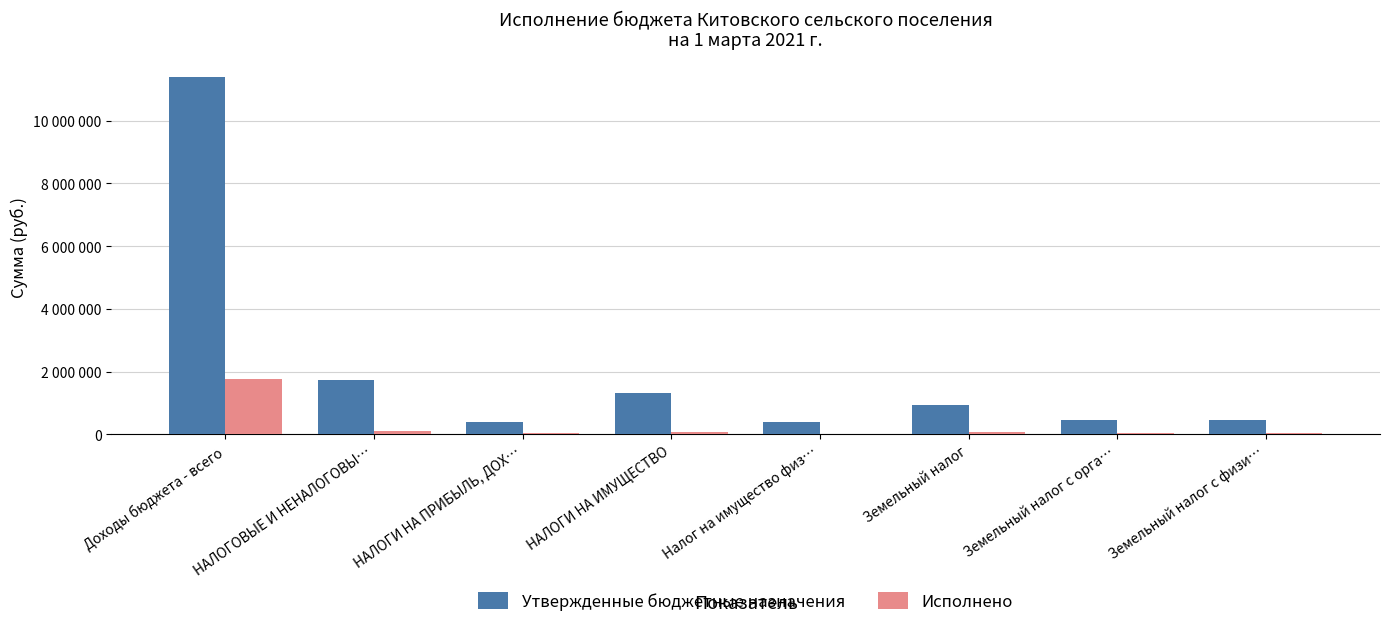

Reading left to right, extract all data points from this chart.

Утвержденные бюджетные назначения: Доходы бюджета - всего=11410261.0	НАЛОГОВЫЕ И НЕНАЛОГОВЫ…=1730000.0	НАЛОГИ НА ПРИБЫЛЬ, ДОХ…=400000.0	НАЛОГИ НА ИМУЩЕСТВО=1330000.0	Налог на имущество физ…=400000.0	Земельный налог=930000.0	Земельный налог с орга…=460000.0	Земельный налог с физи…=470000.0
Исполнено: Доходы бюджета - всего=1766735.9	НАЛОГОВЫЕ И НЕНАЛОГОВЫ…=120094.7	НАЛОГИ НА ПРИБЫЛЬ, ДОХ…=44195.5	НАЛОГИ НА ИМУЩЕСТВО=75899.2	Налог на имущество физ…=8071.7	Земельный налог=67827.6	Земельный налог с орга…=38716.4	Земельный налог с физи…=29111.2